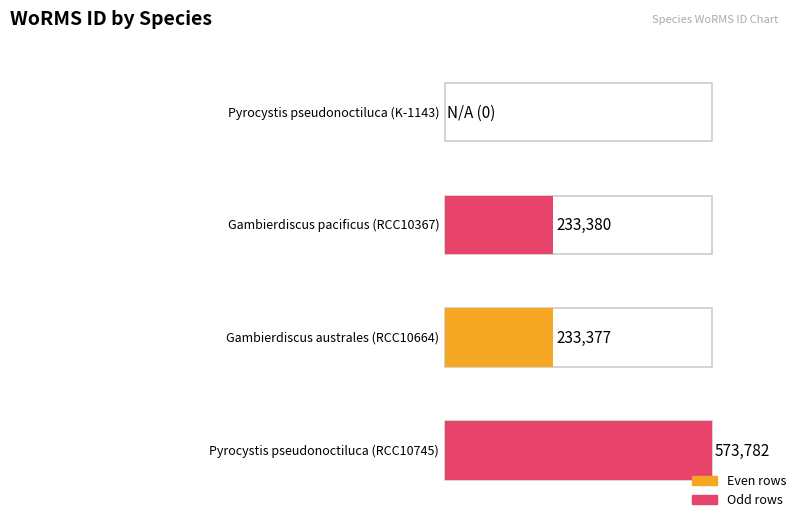

Rank the categories by value from highest to lowest.

Pyrocystis pseudonoctiluca (RCC10745), Gambierdiscus pacificus (RCC10367), Gambierdiscus australes (RCC10664), Pyrocystis pseudonoctiluca (K-1143)